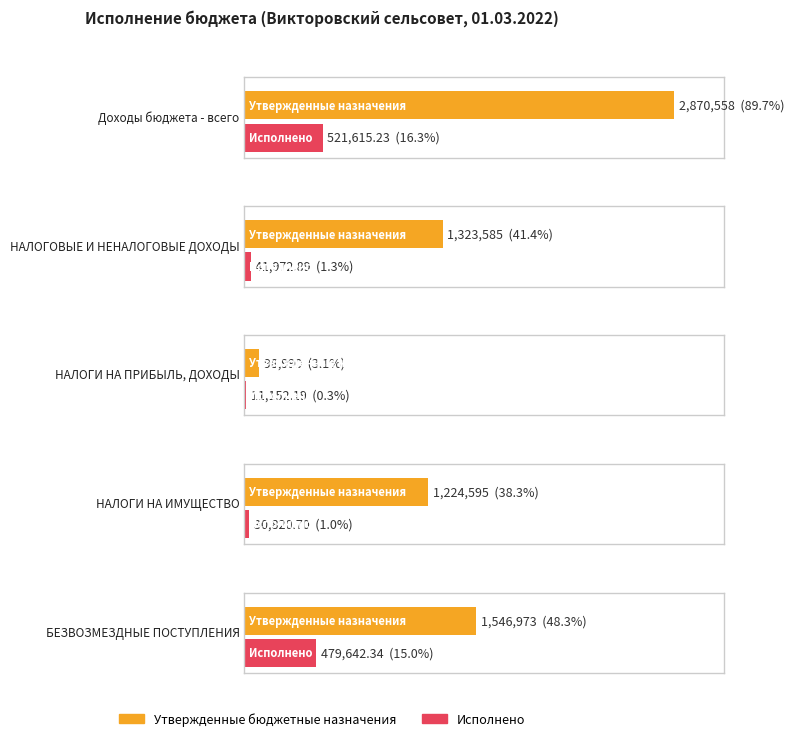

Rank the series by their maximum value, from highest to lowest.

Утвержденные бюджетные назначения, Исполнено